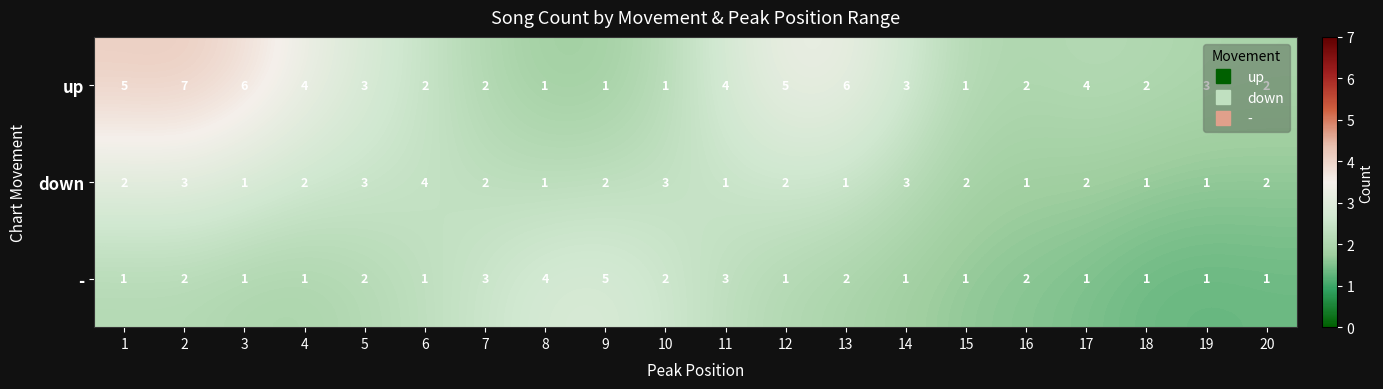

What is the maximum value shown in the chart?

7